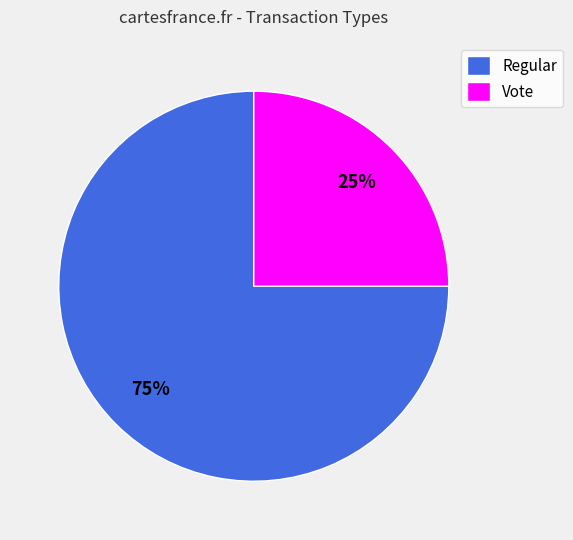

To the nearest percent, what percentage of the pie is Vote?

25%